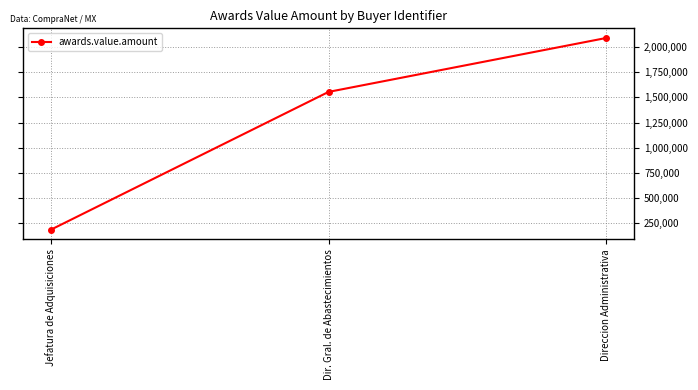

What is the minimum value shown in the chart?

182750.0